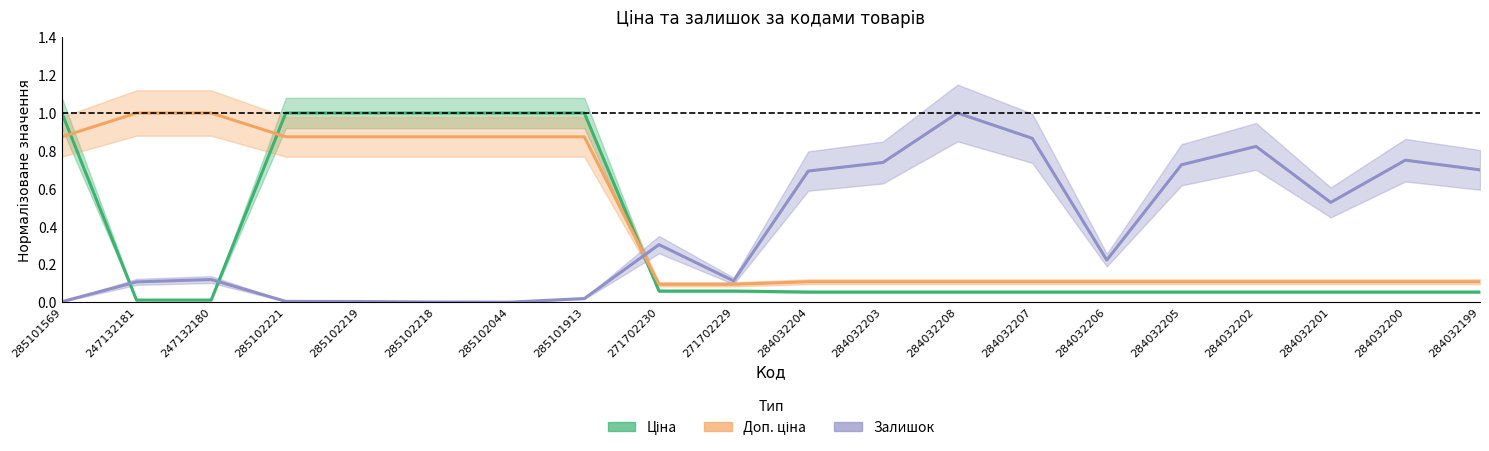

Between which two adjacent categories do Ціна and Залишок first intersect?

285101569 and 247132181